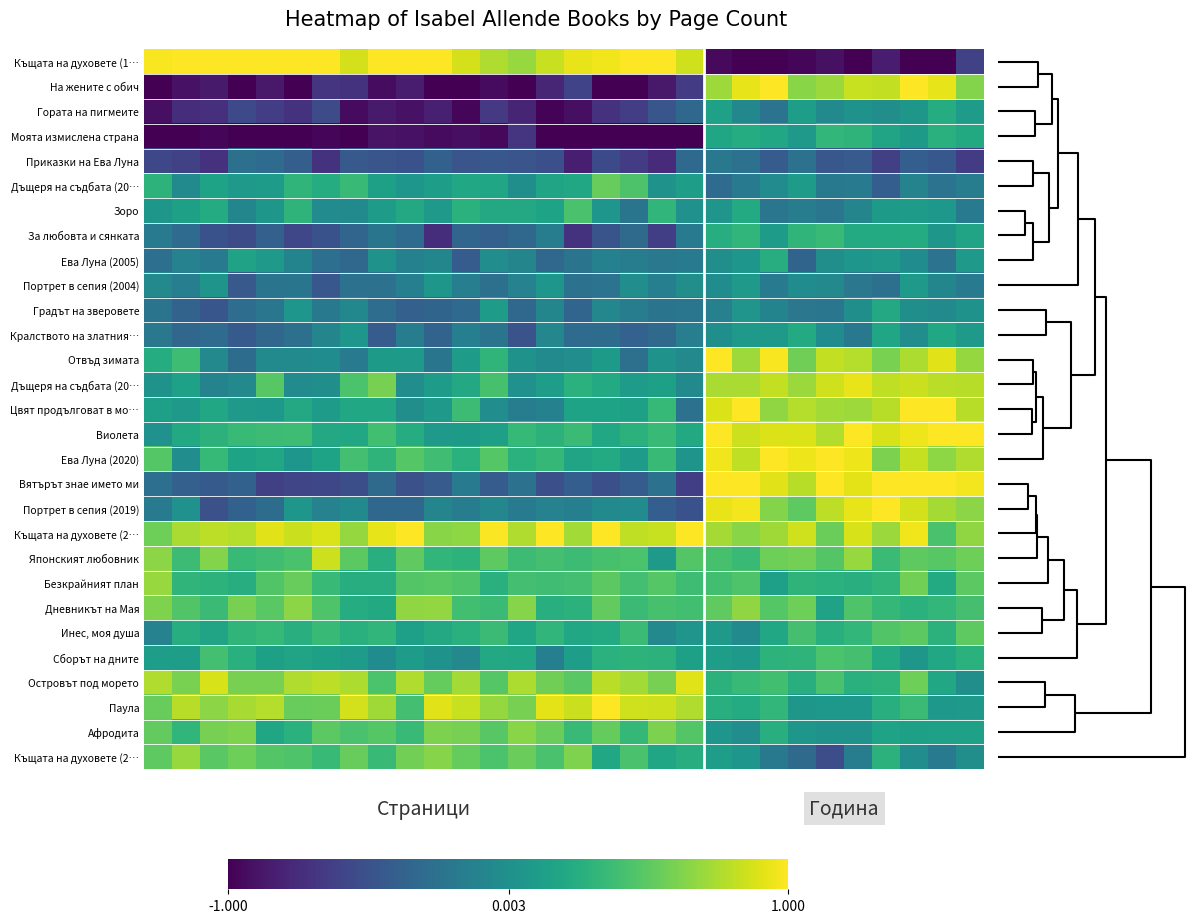

What is the smallest value displayed?

-1.0